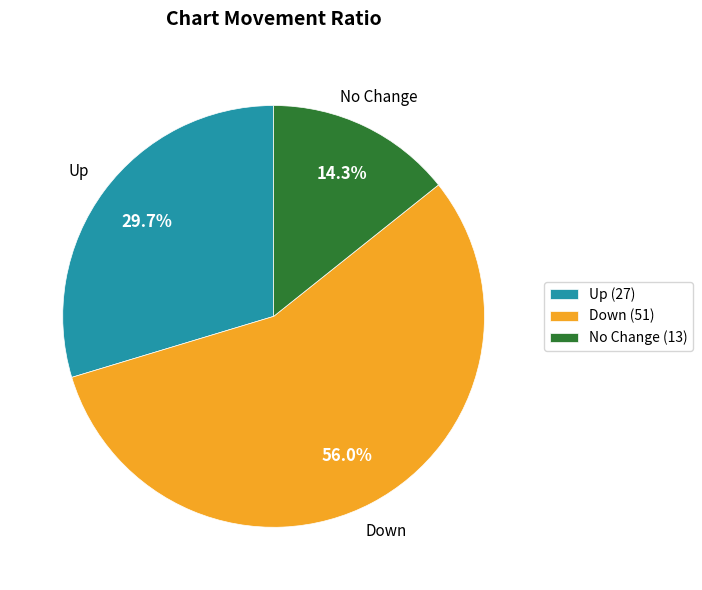

Is there a majority slice in this chart?

Yes